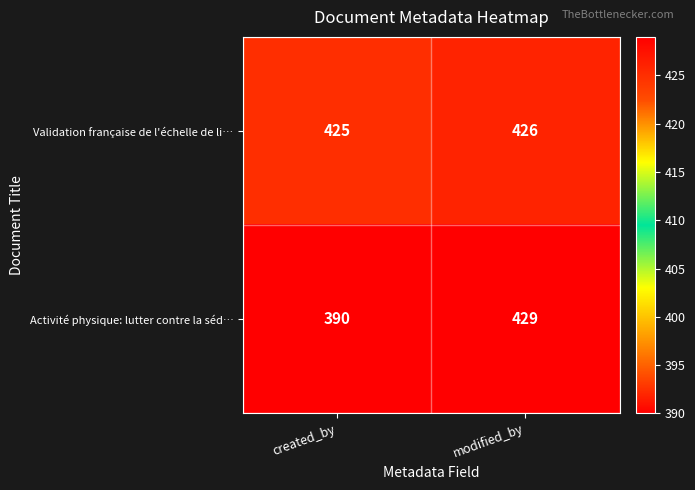

What is the minimum value shown in the chart?

390